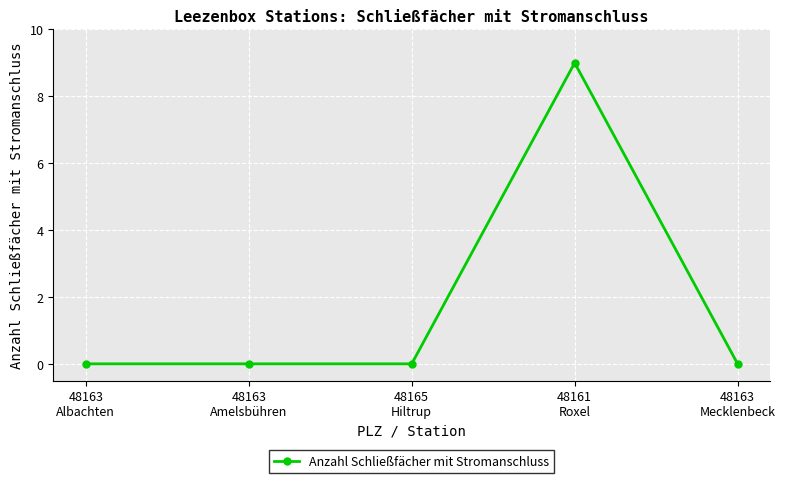

What is the label of the 2nd point from the left?

48163
Amelsbühren